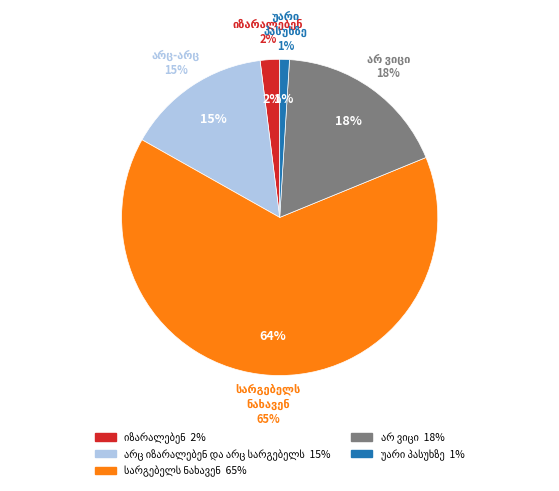

What percentage is the არ ვიცი slice, to the nearest percent?

18%